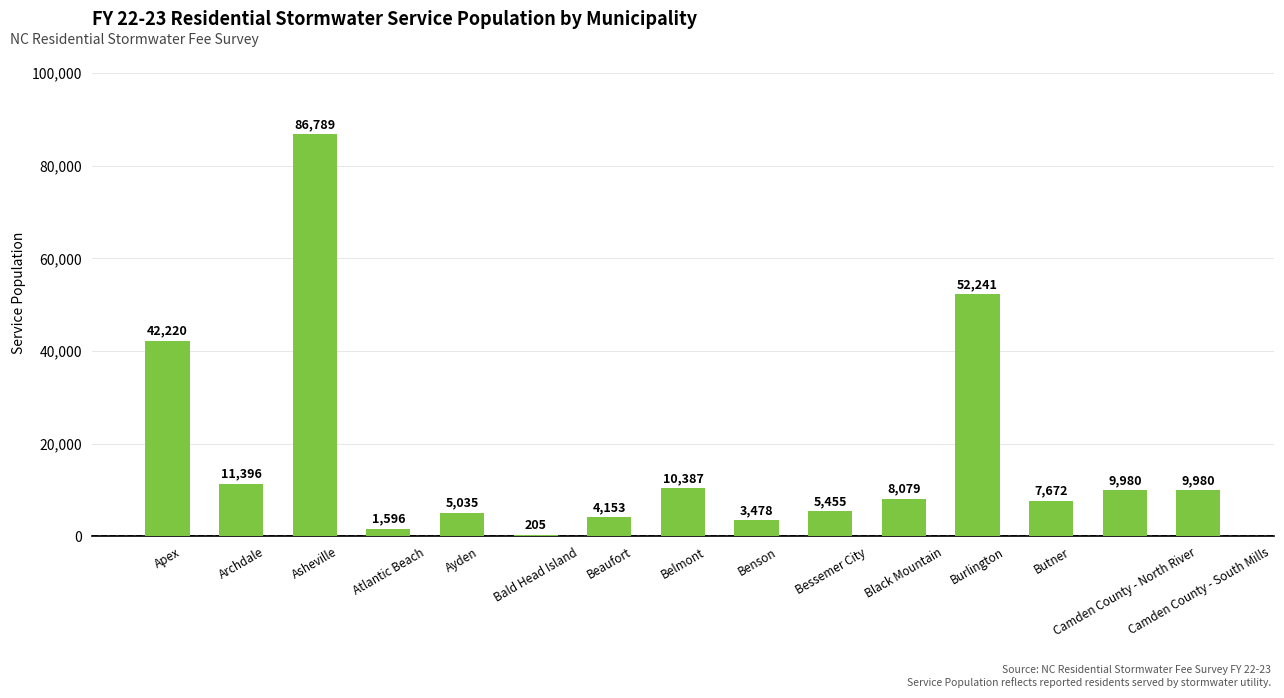

What is the sum of all values?

258666